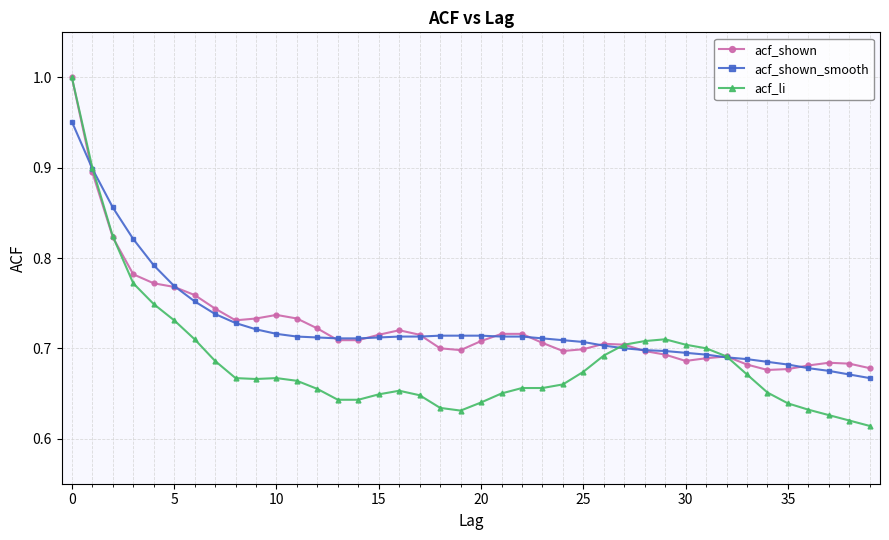

True or false: acf_shown has more than 0 points higher than both neighbors.

True